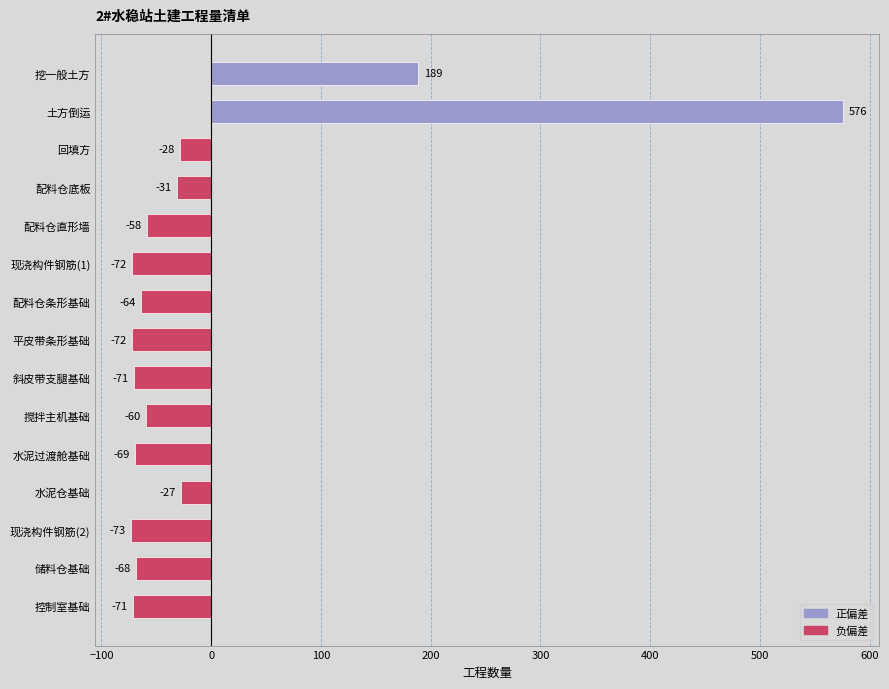

Which has a higher value, 配料仓直形墙 or 配料仓条形基础?

配料仓直形墙